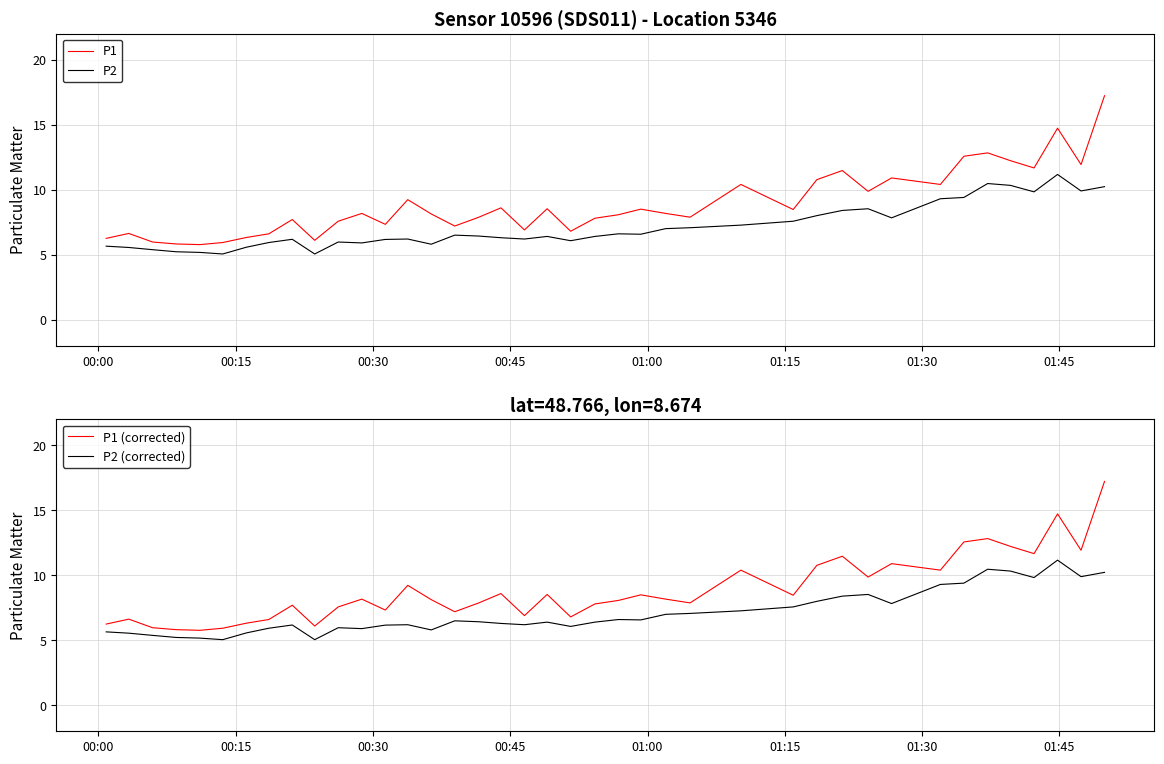

How many data points in P1 (corrected) are above 8?

22